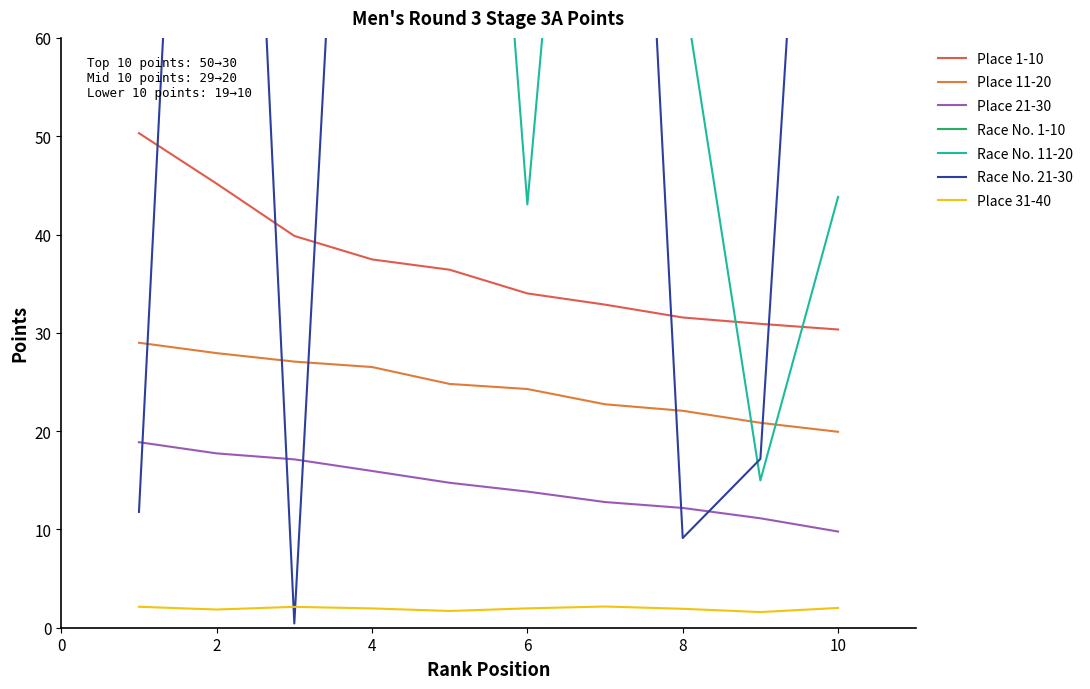

True or false: Race No. 11-20 and Place 1-10 cross at least once.

True